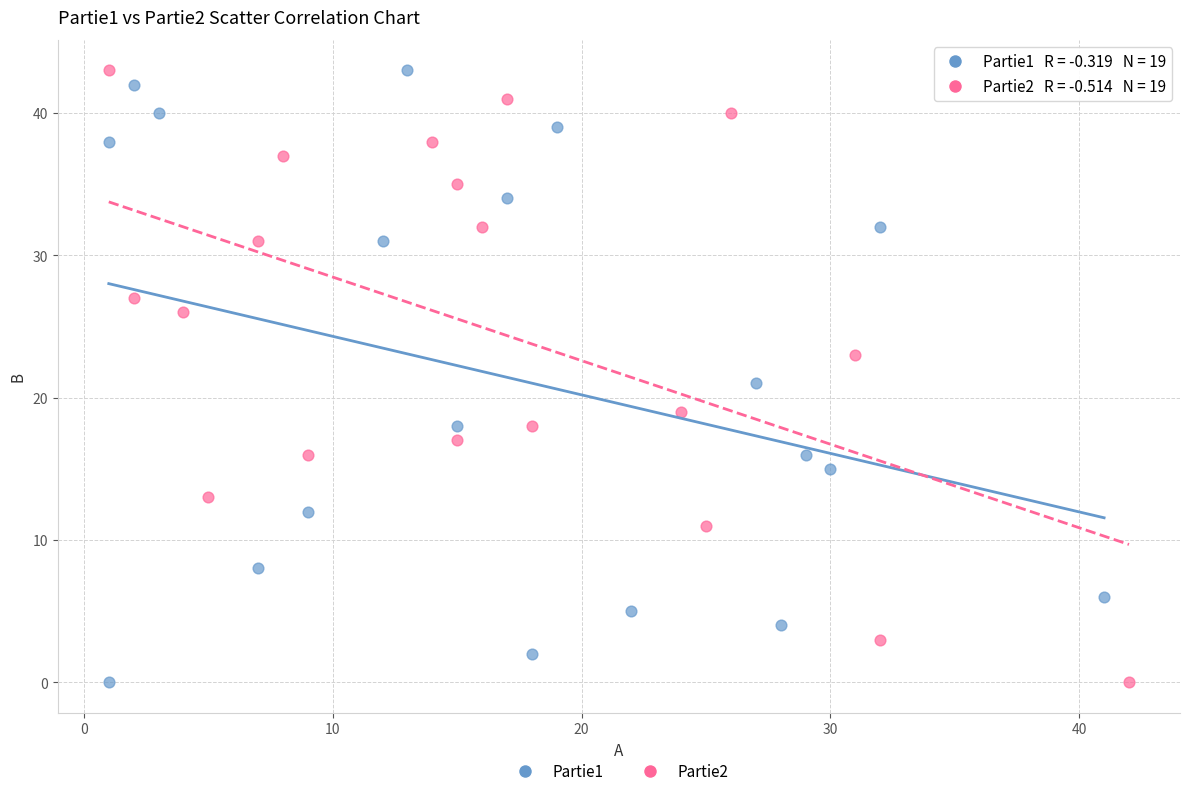

What are all the series names shown in the legend?

Partie1, Partie2